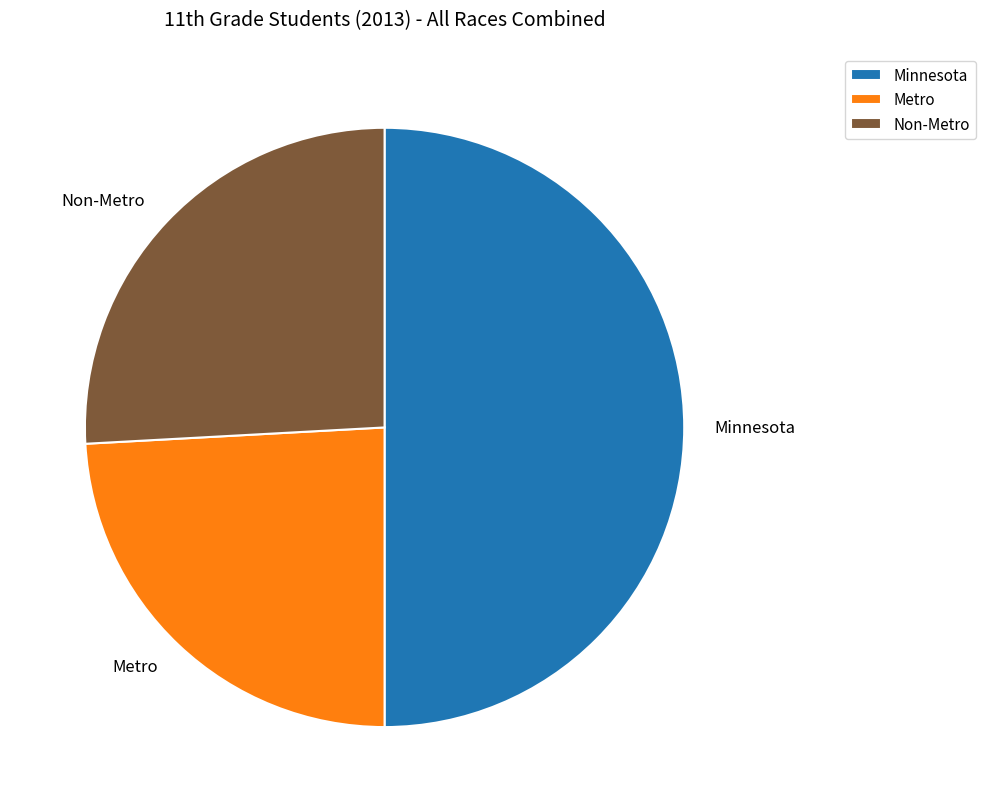

Is it true that Minnesota is 50% of the pie?

True